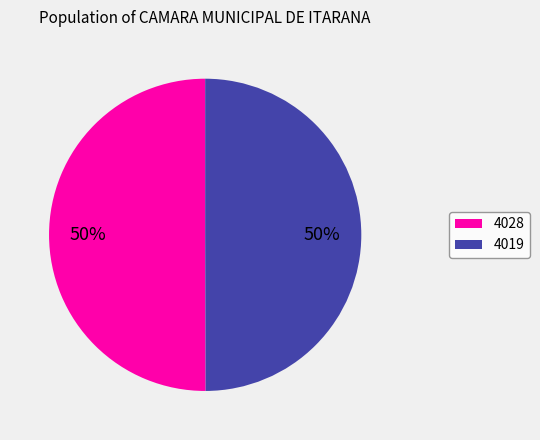

Do 4028 and 4019 together represent more than half of the pie?

Yes